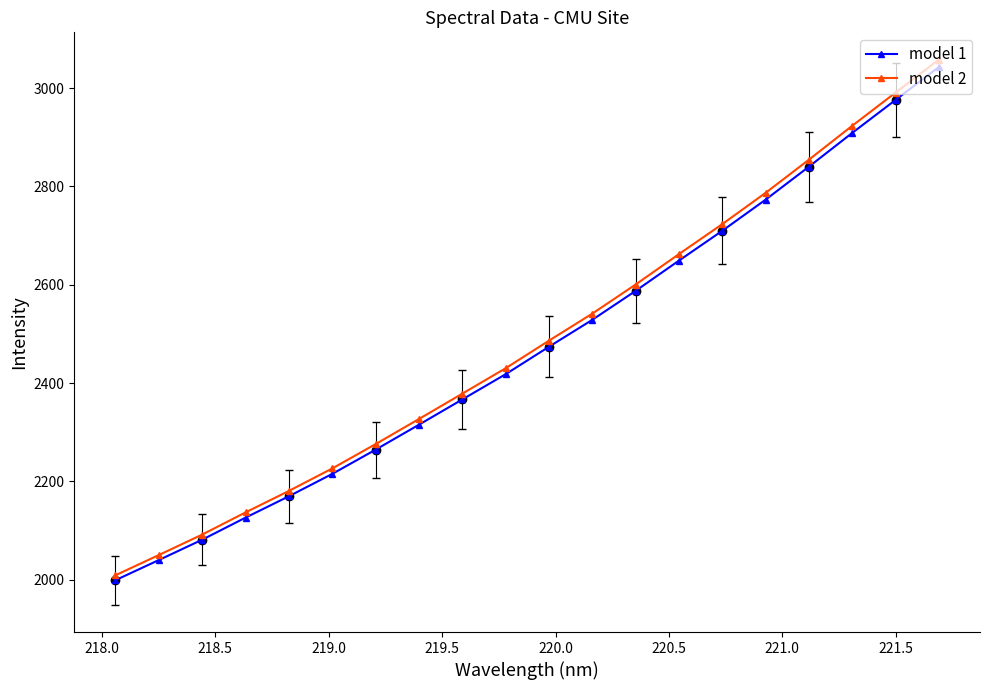

True or false: model 2 and model 1 cross at least once.

False